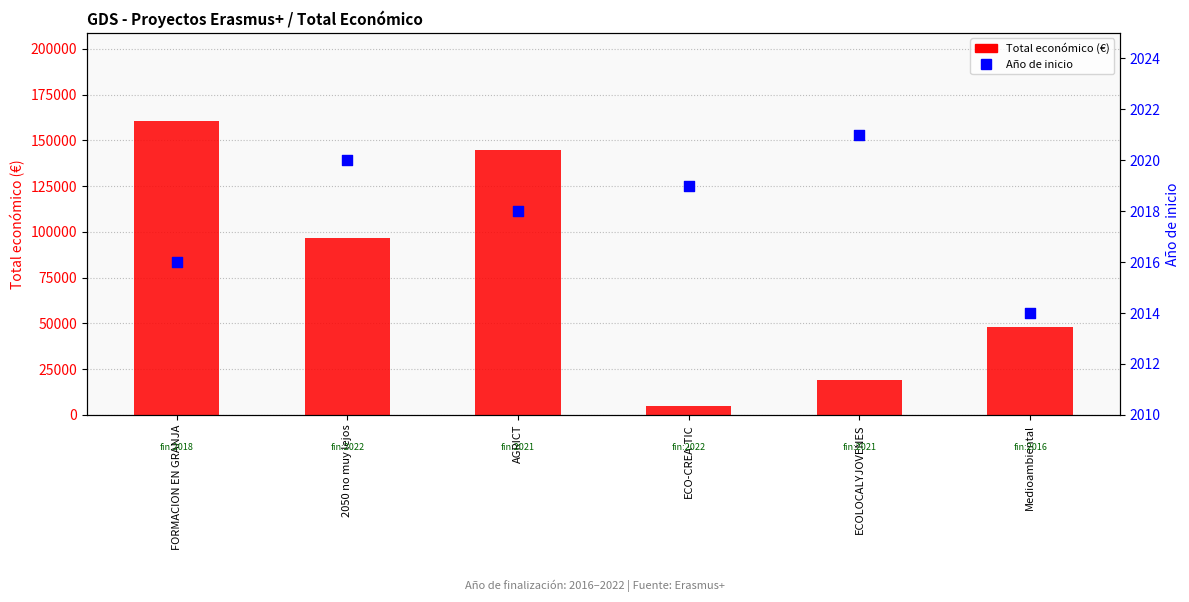

Which series reaches the maximum Y coordinate?

Total económico (€)